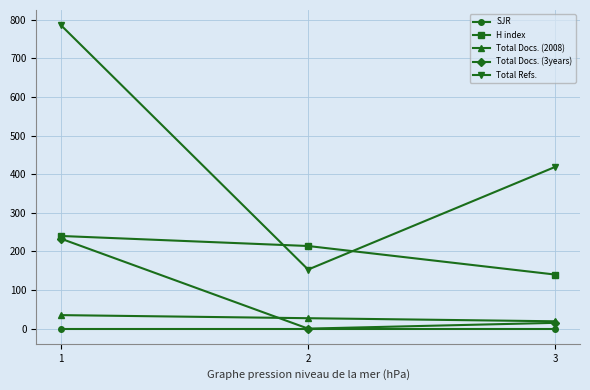

True or false: Total Refs. has a value of 786 at 1.

True